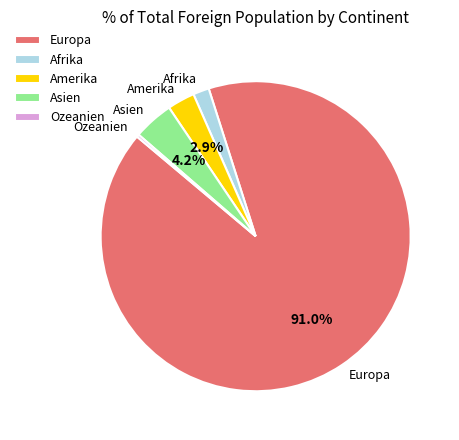

Does Europa represent more than half of the total?

Yes